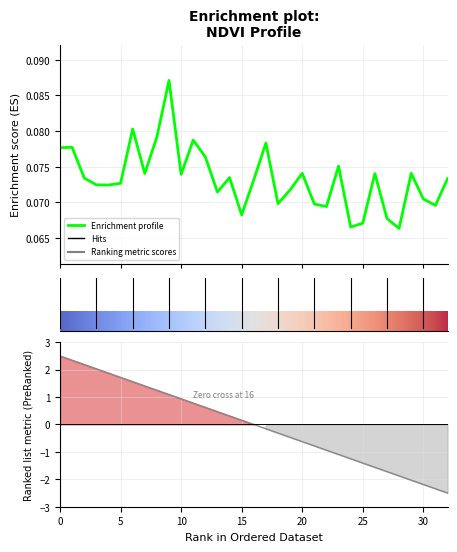

What is the value of the 25th point from the left?

0.1